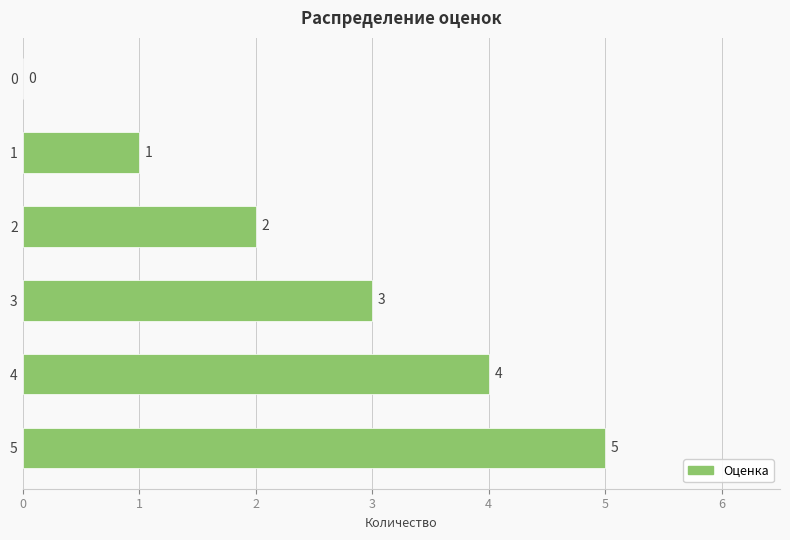

What is the sum of the values at 5 and 0?

5